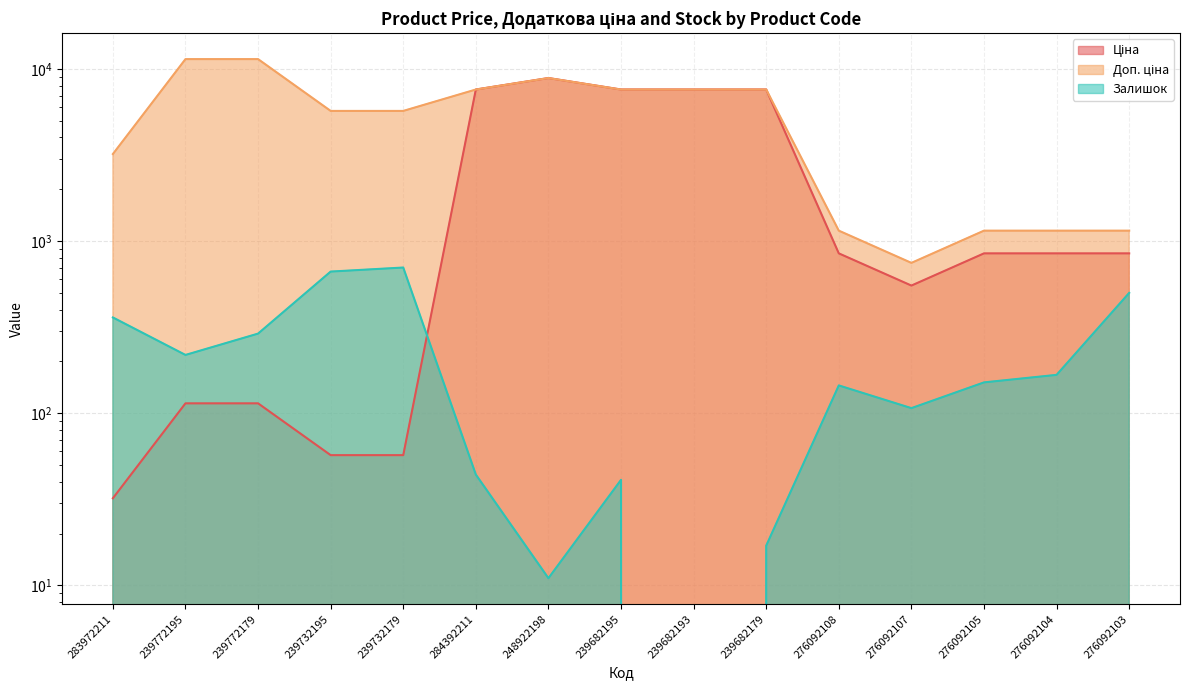

What is the value of the Ціна point at the 6th from the left?

7596.5